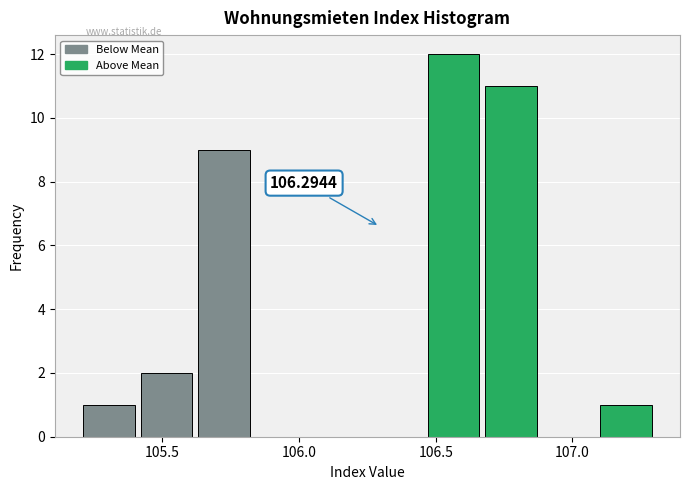

Which range on the x-axis has the tallest bar?

106.46 to 106.67